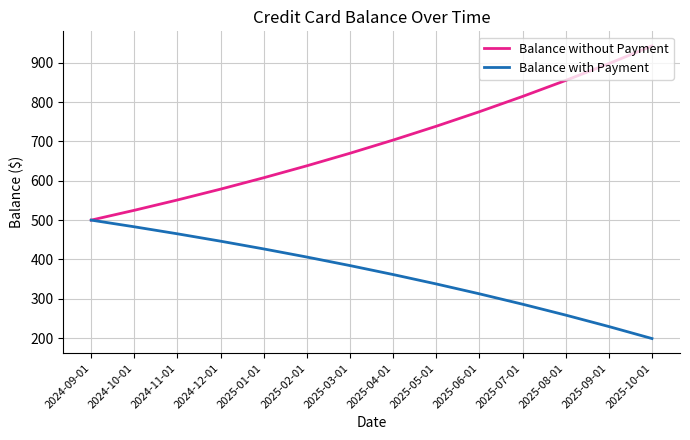

The value of Balance without Payment at 2024-09-01 is 500.0. True or false?

True